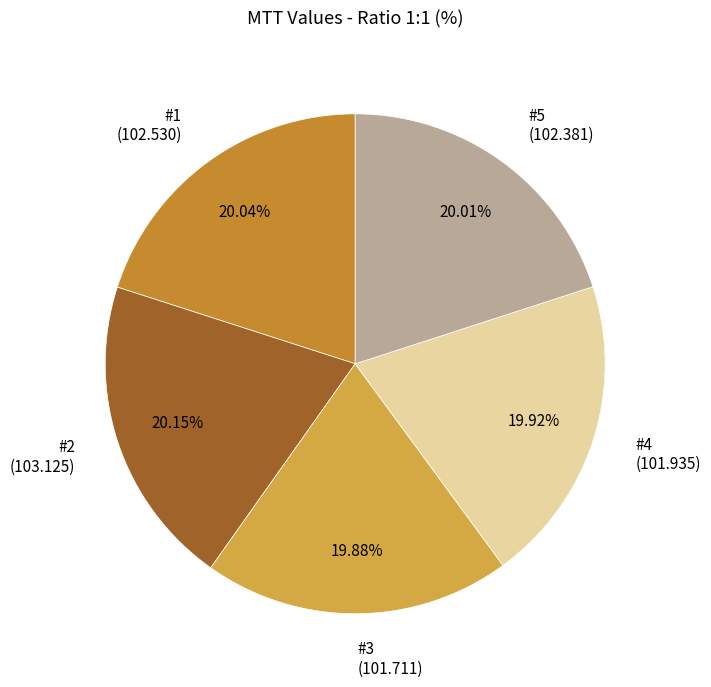

True or false: #2 accounts for 20% of the total.

True